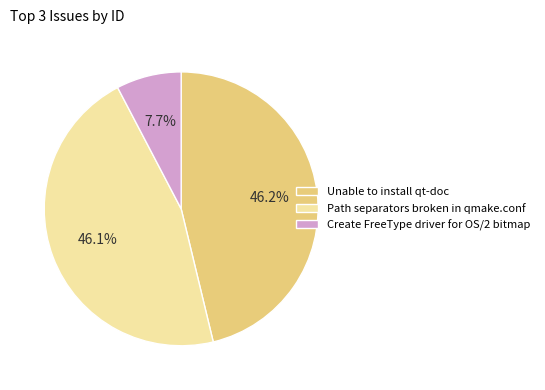

Approximately how many times larger is the value at Unable to install qt-doc compared to Create FreeType driver for OS/2 bitmap?

6.0